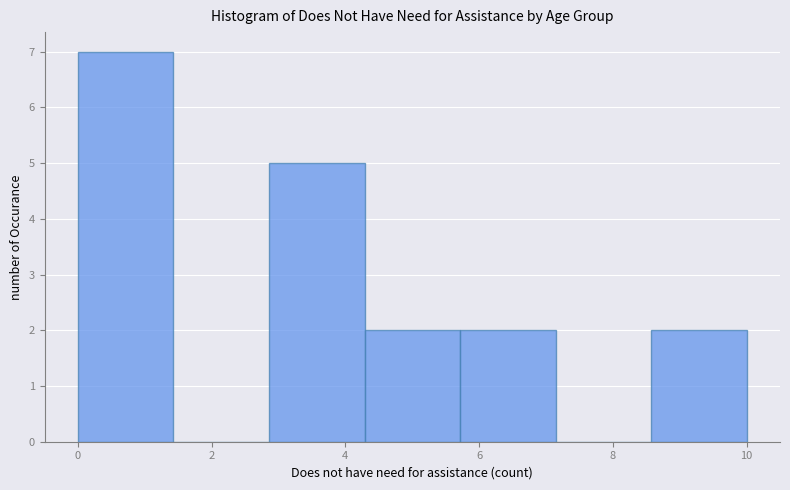

Which range on the x-axis has the tallest bar?

0.0 to 1.4